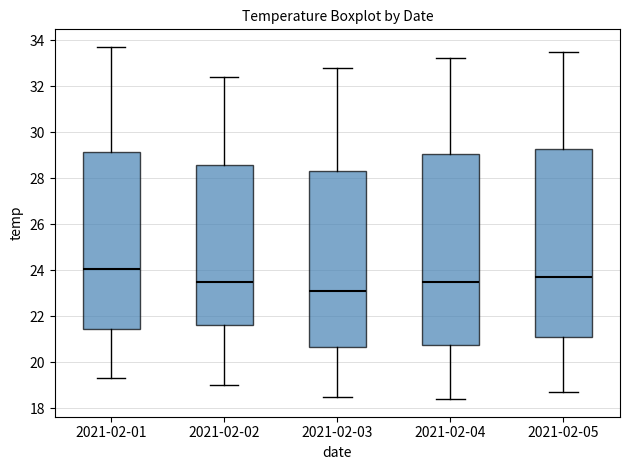

Where is the lower edge of the box for 2021-02-04 on the y-axis? The values are not printed on the chart, so give them approximately, as read against the axis.

20.8